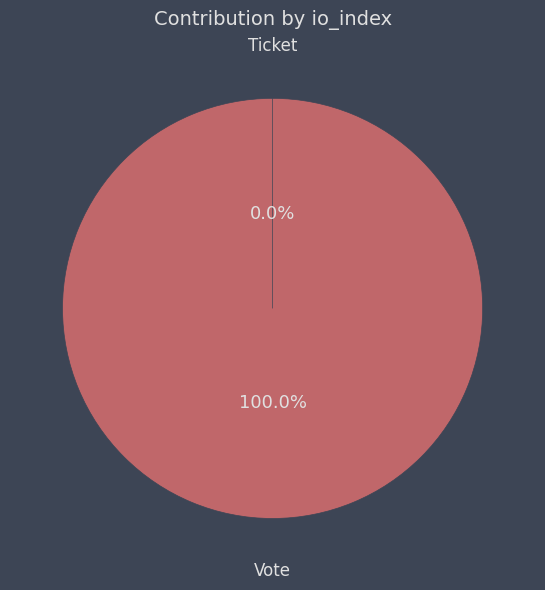

To the nearest percent, what is the difference between the Ticket and Vote slice percentages?

100%